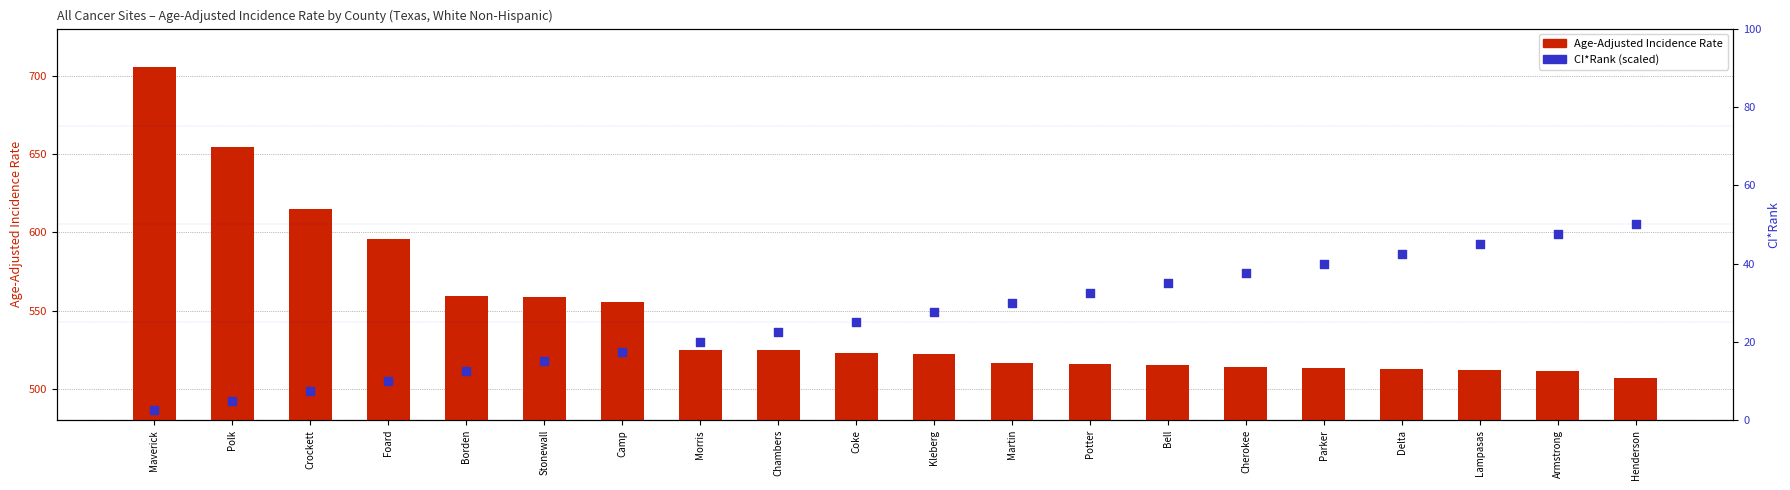

Which series reaches the maximum Y coordinate?

Age-Adjusted Incidence Rate